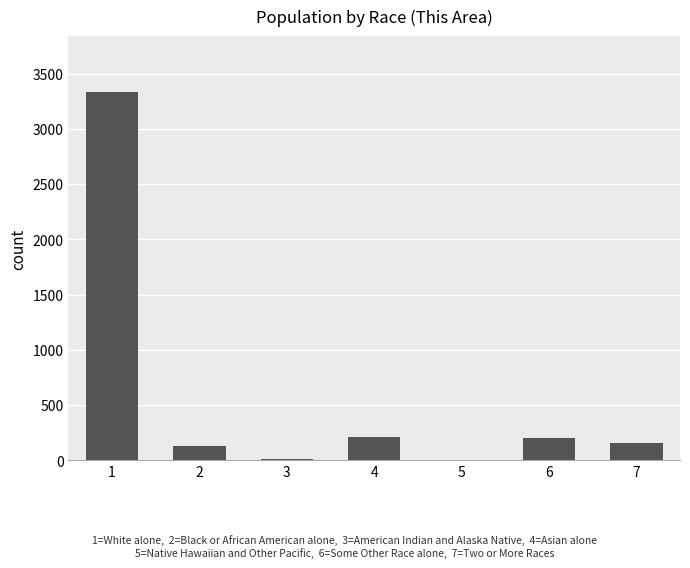

What is the greatest value displayed?

3336